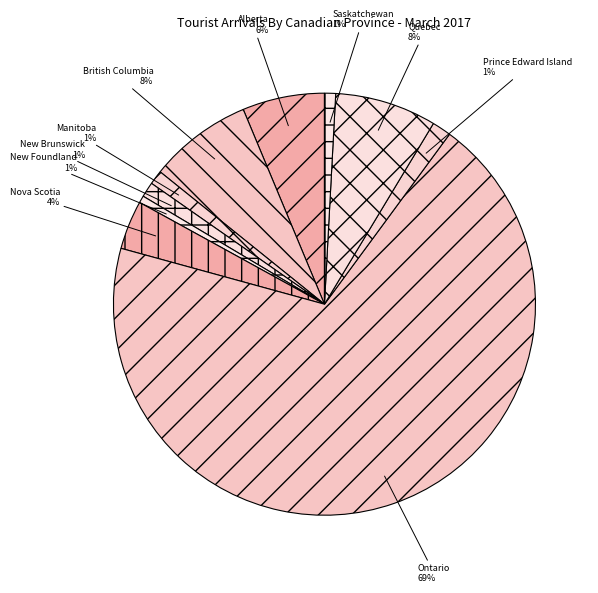

How many slices are in this pie chart?

10